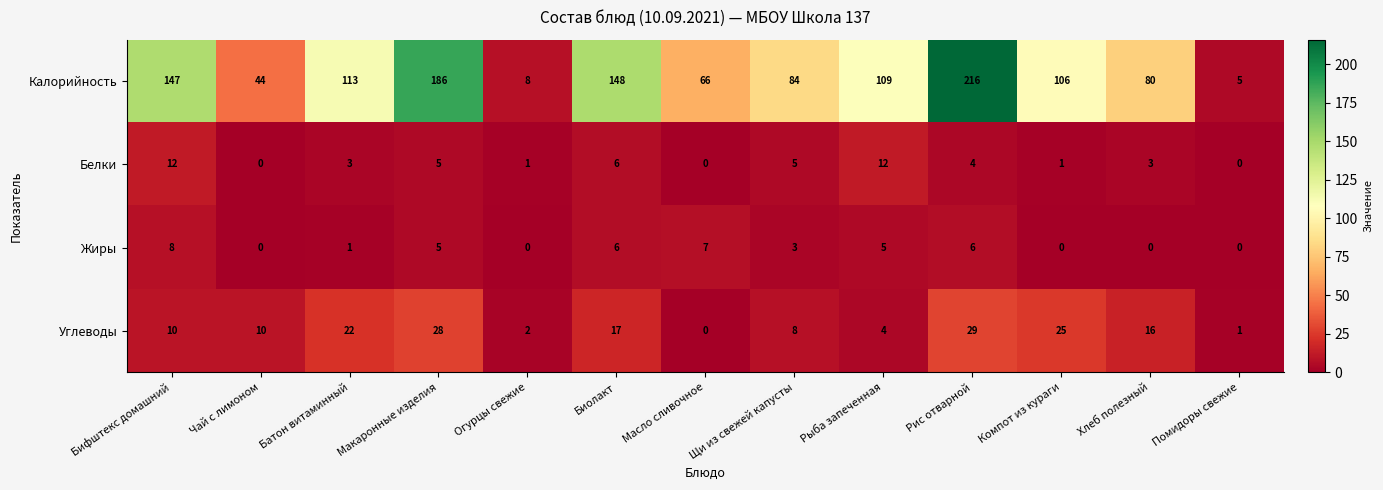

What is the difference between the maximum and minimum values in the Жиры series?

8